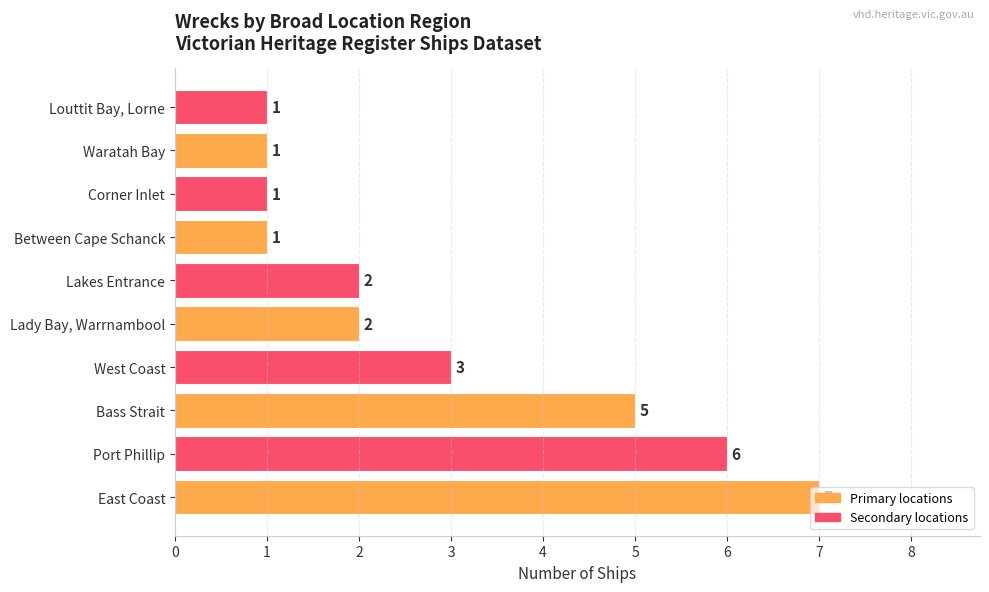

Is it true that the value at Bass Strait is 5?

True